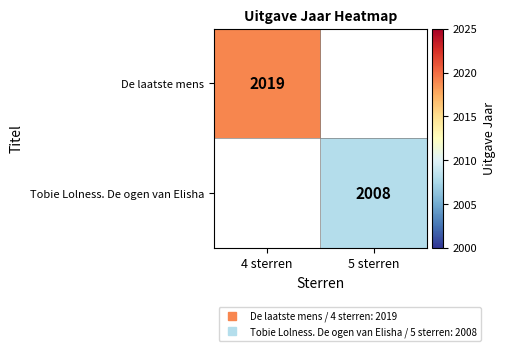

Is it true that Tobie Lolness. De ogen van Elisha equals 3263.8 at 5 sterren?

False